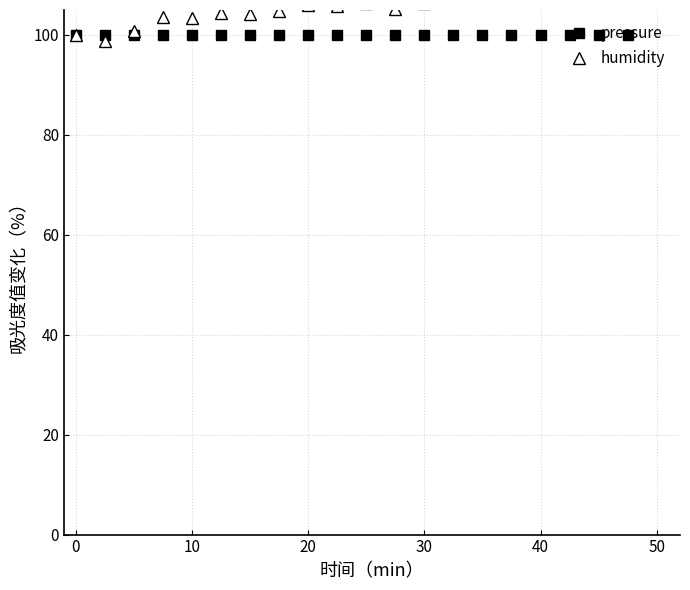

After their last crossing, which series has the higher values: pressure or humidity?

humidity